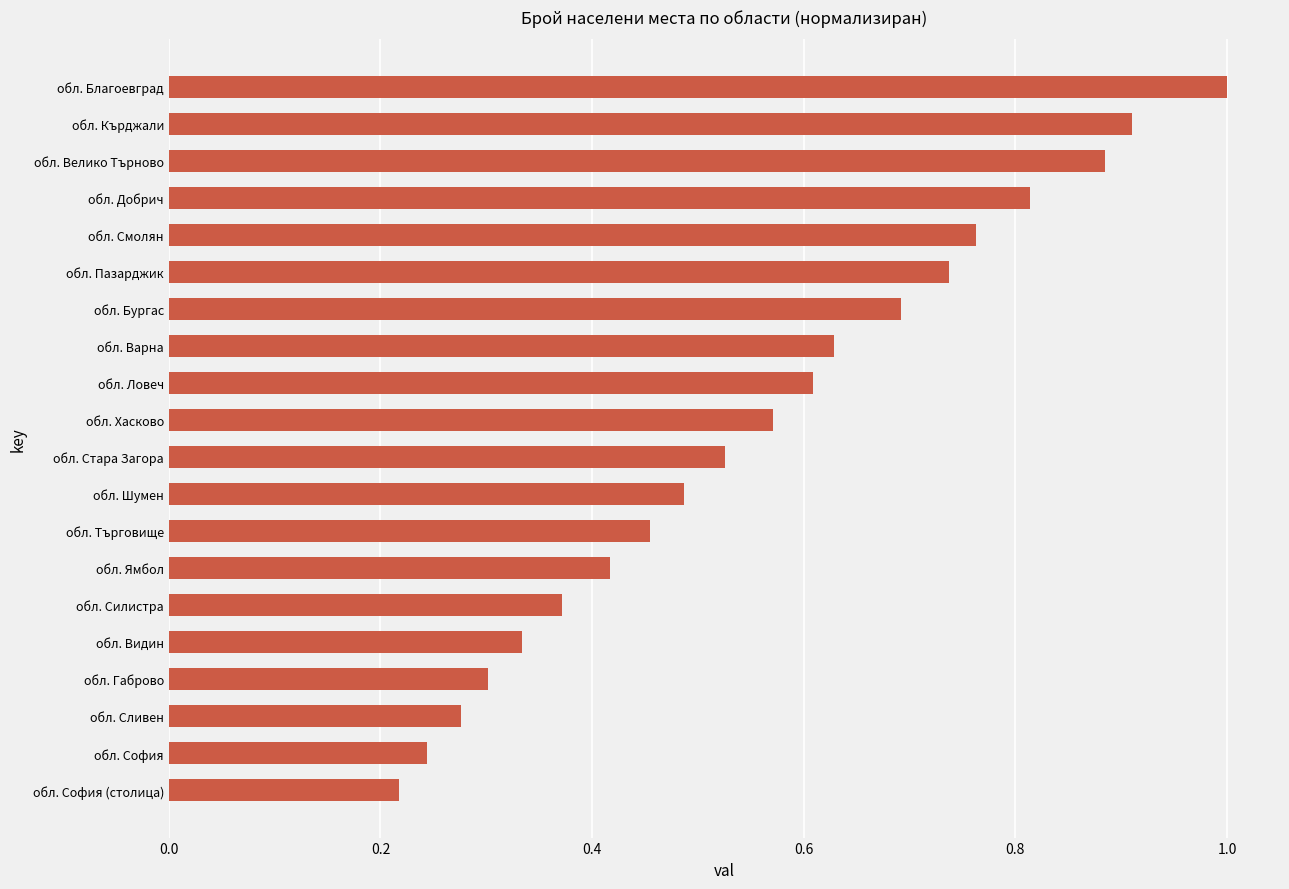

The value at обл. Кърджали is 0.9. True or false?

True